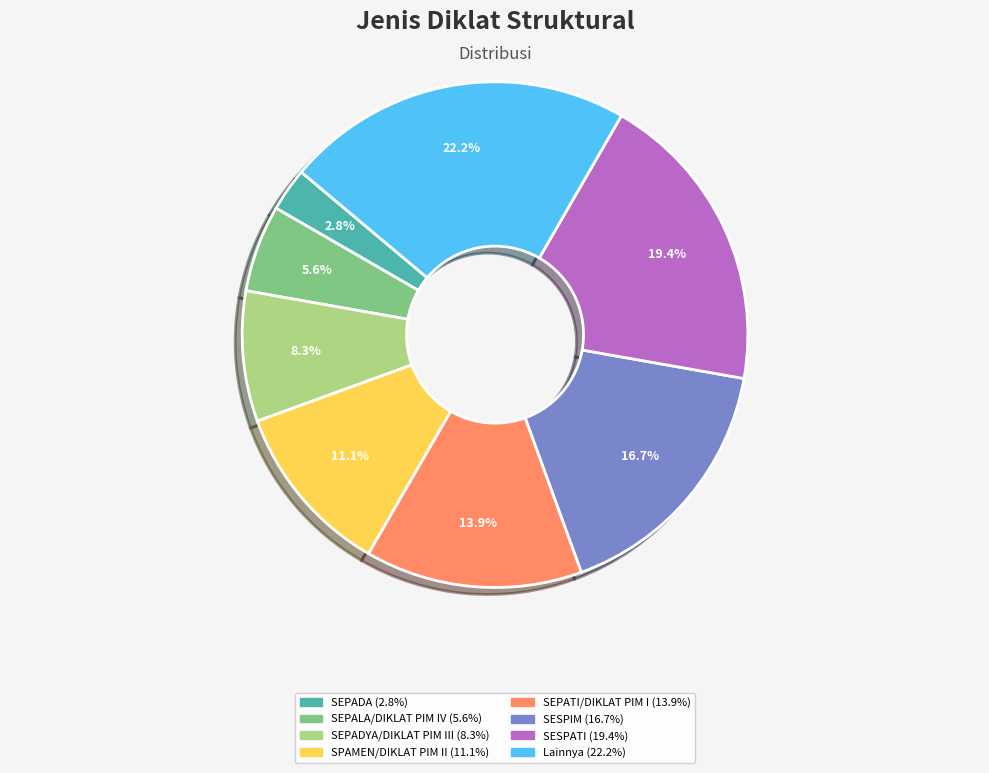

How many slices are in this pie chart?

8